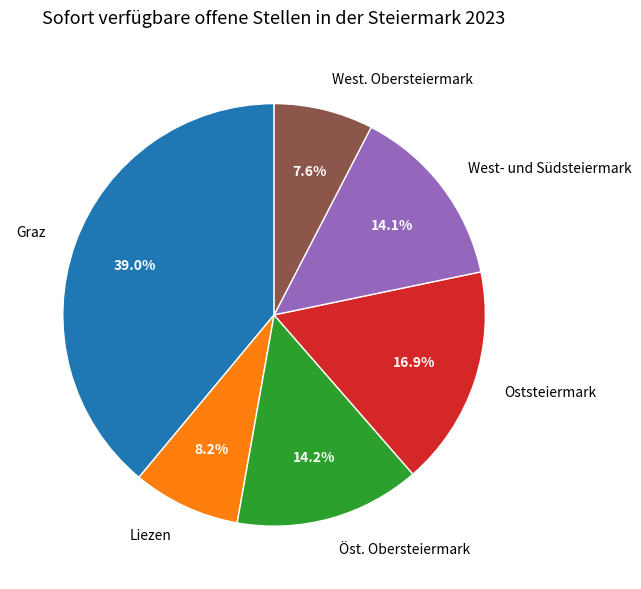

Combined, do Liezen and Oststeiermark account for over 50%?

No